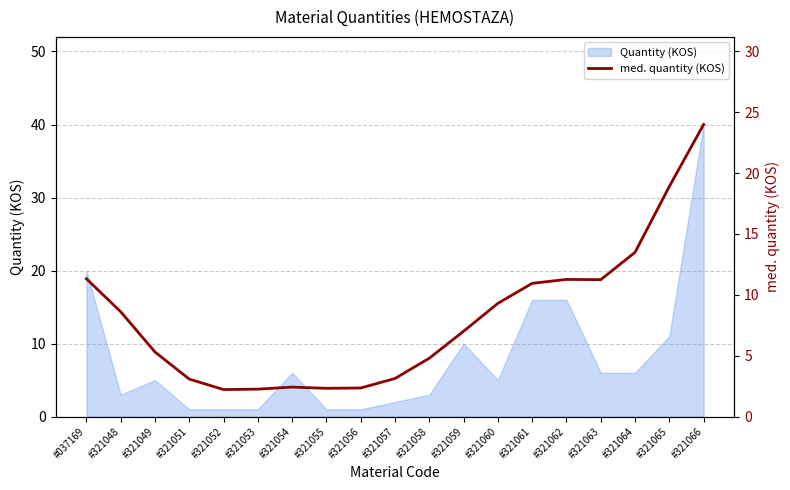

Reading left to right, list all the values displayed in this chart.

11.3	8.6	5.3	3.1	2.2	2.3	2.4	2.3	2.3	3.1	4.8	7.0	9.3	10.9	11.3	11.2	13.5	18.9	24.0